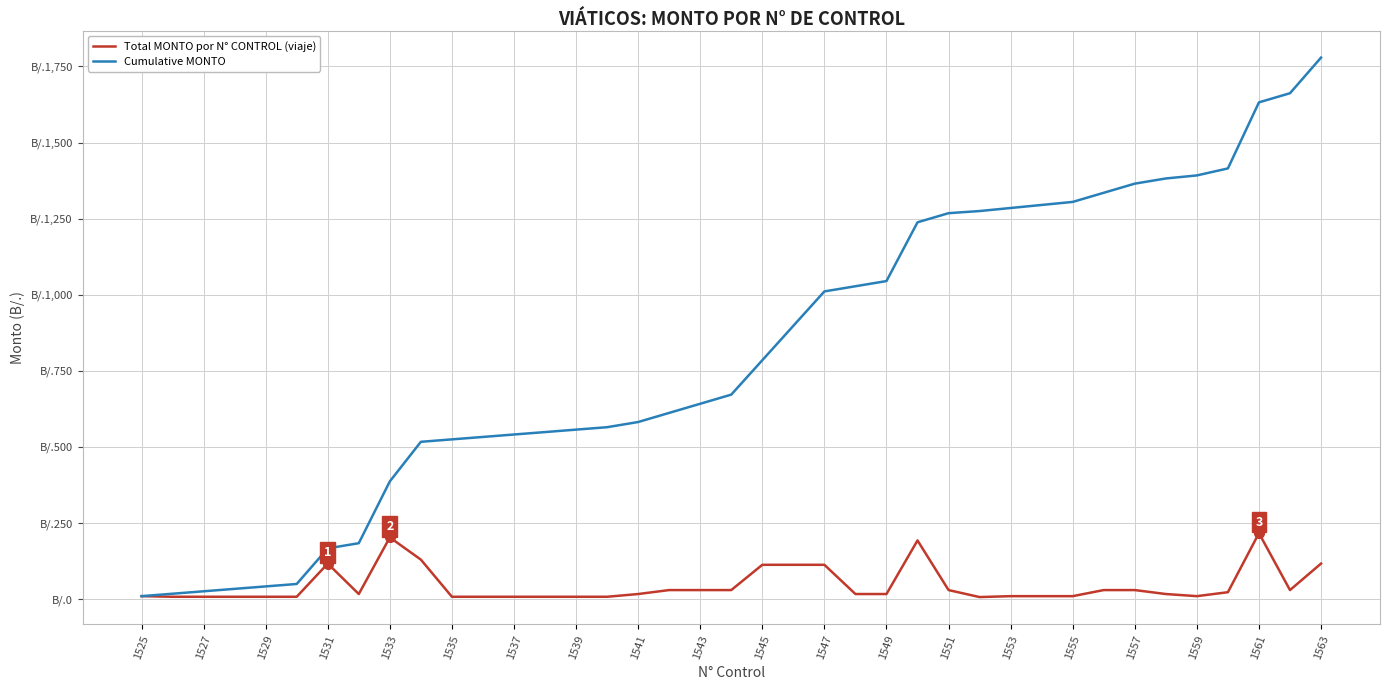

Reading left to right, list all the values displayed in this chart.

Total MONTO por N° CONTROL (viaje): 10	8	8	8	8	8	117	17	203	130	8	8	8	8	8	8	17	30	30	30	113	113	113	17	17	193	30	7	10	10	10	30	30	17	10	23	217	30	117
Cumulative MONTO: 10	18	26	34	42	50	167	184	387	517	525	533	541	549	557	565	582	612	642	672	785	898	1011	1028	1045	1238	1268	1275	1285	1295	1305	1335	1365	1382	1392	1415	1632	1662	1779